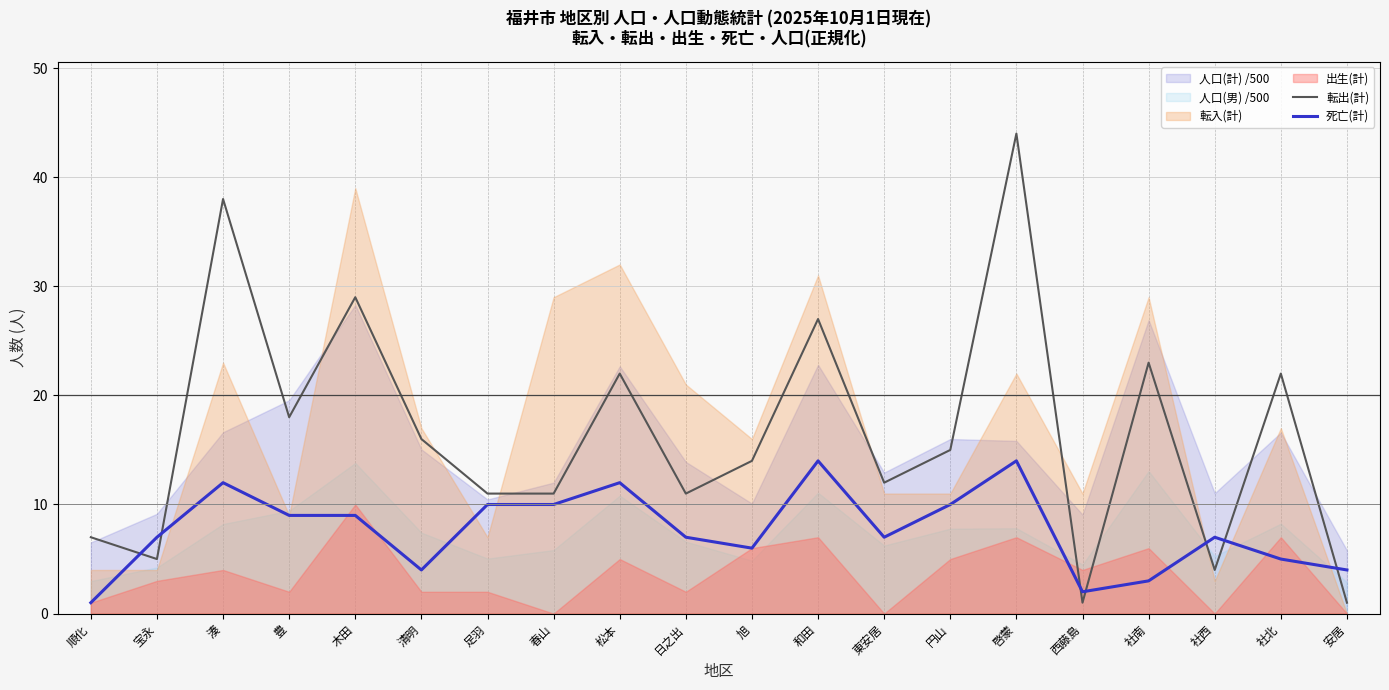

In 転出(計), how many points are higher than both neighbors (excluding endpoints)?

7